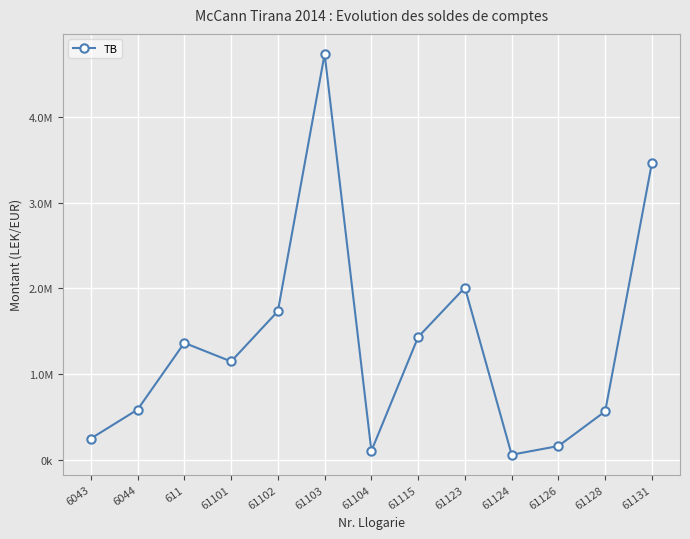

List the labels in order of value, largest first.

61103, 61131, 61123, 61102, 61115, 611, 61101, 6044, 61128, 6043, 61126, 61104, 61124